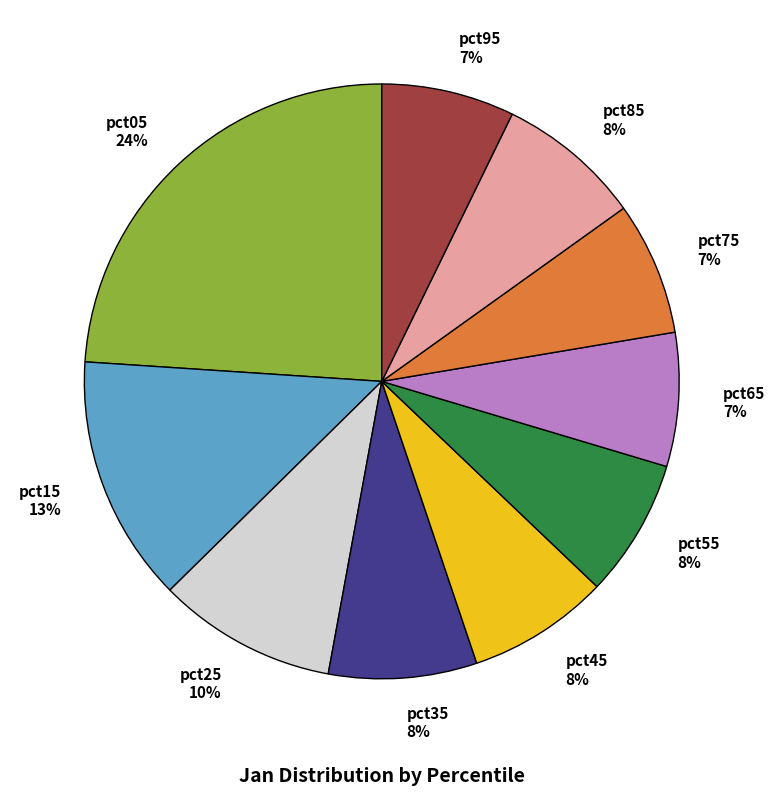

How many segments does this pie chart have?

10